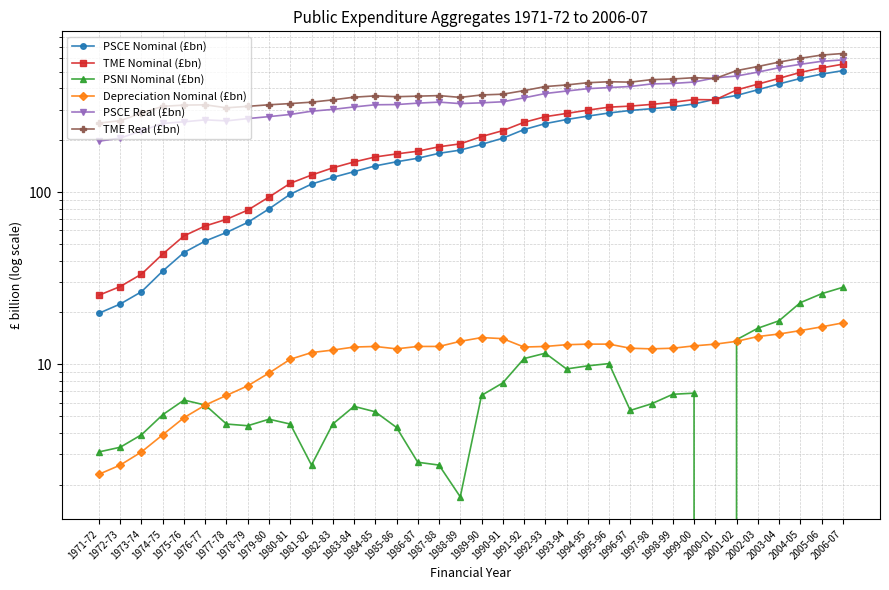

Between 1972-73 and 1992-93, which is larger?

1992-93